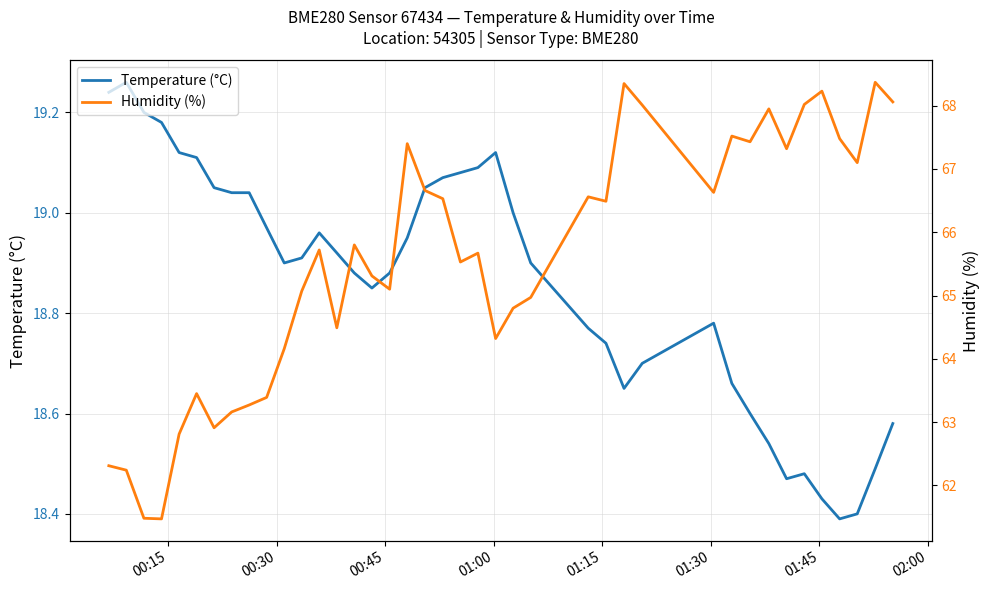

True or false: Humidity (%) and Temperature (°C) cross at least once.

False